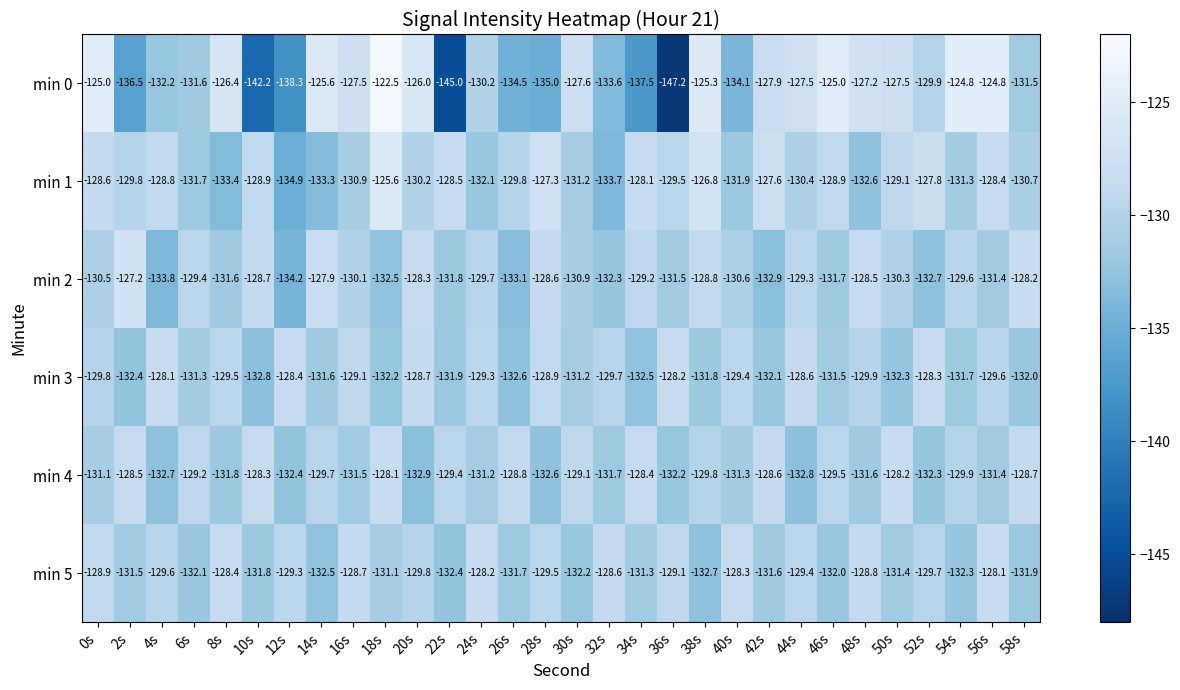

Between 12s and 32s, which series saw the biggest shift?

min 0